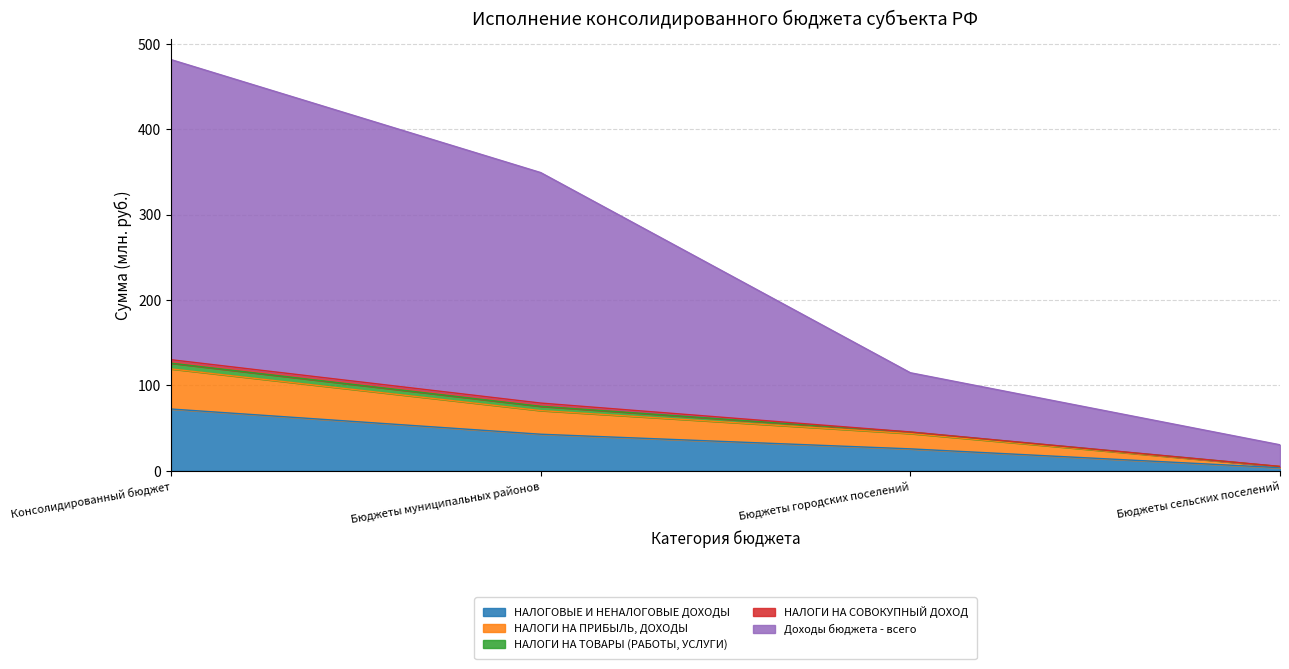

At which category is the sum across all series the highest?

Консолидированный бюджет